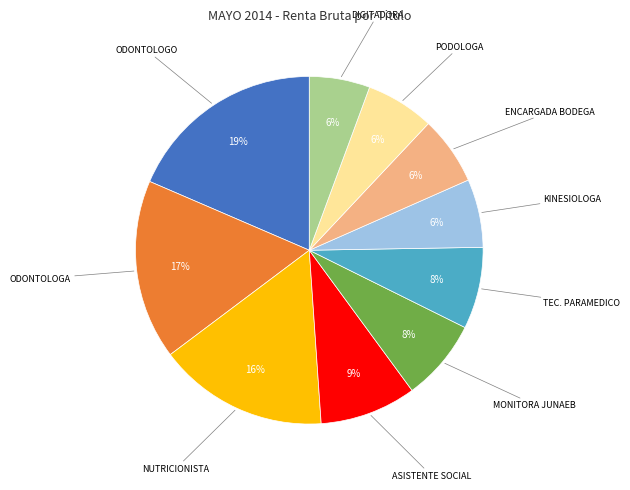

Does any single category account for the majority?

No